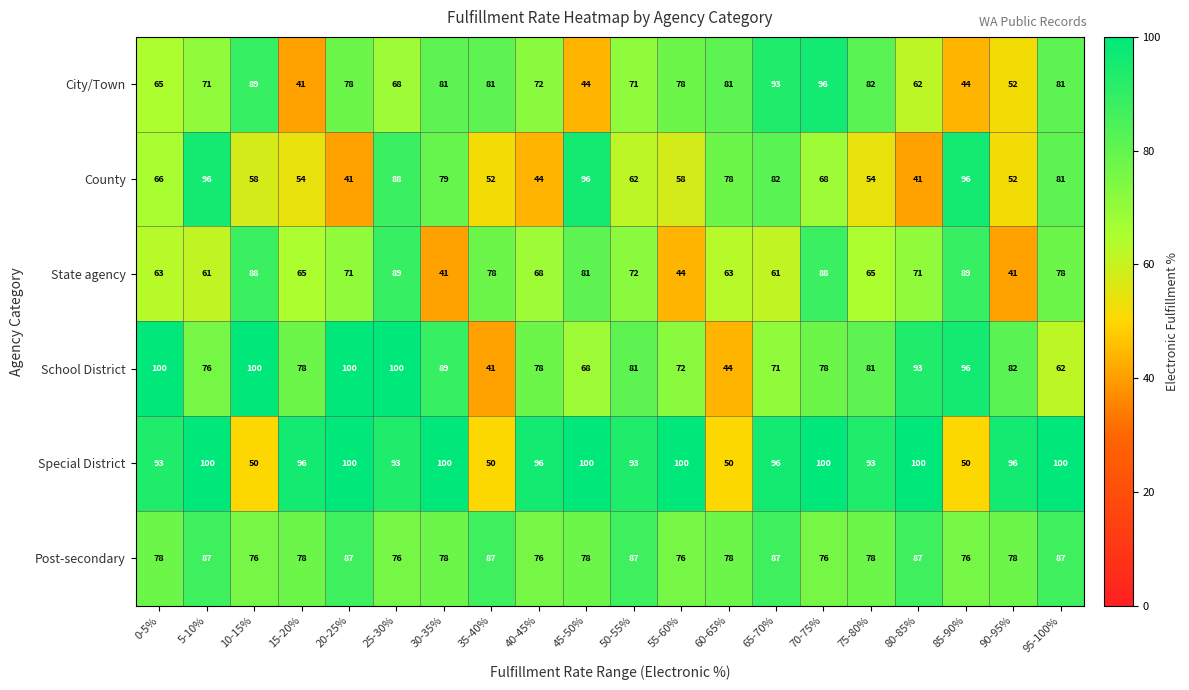

Which series has the widest spread of values?

School District